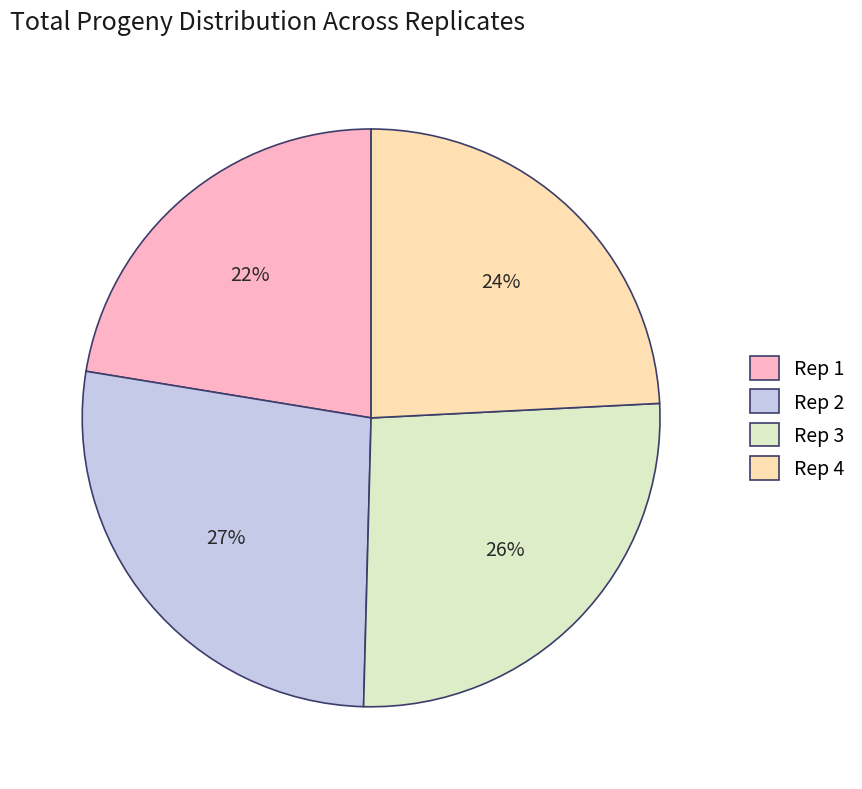

Count the number of slices in the pie.

4